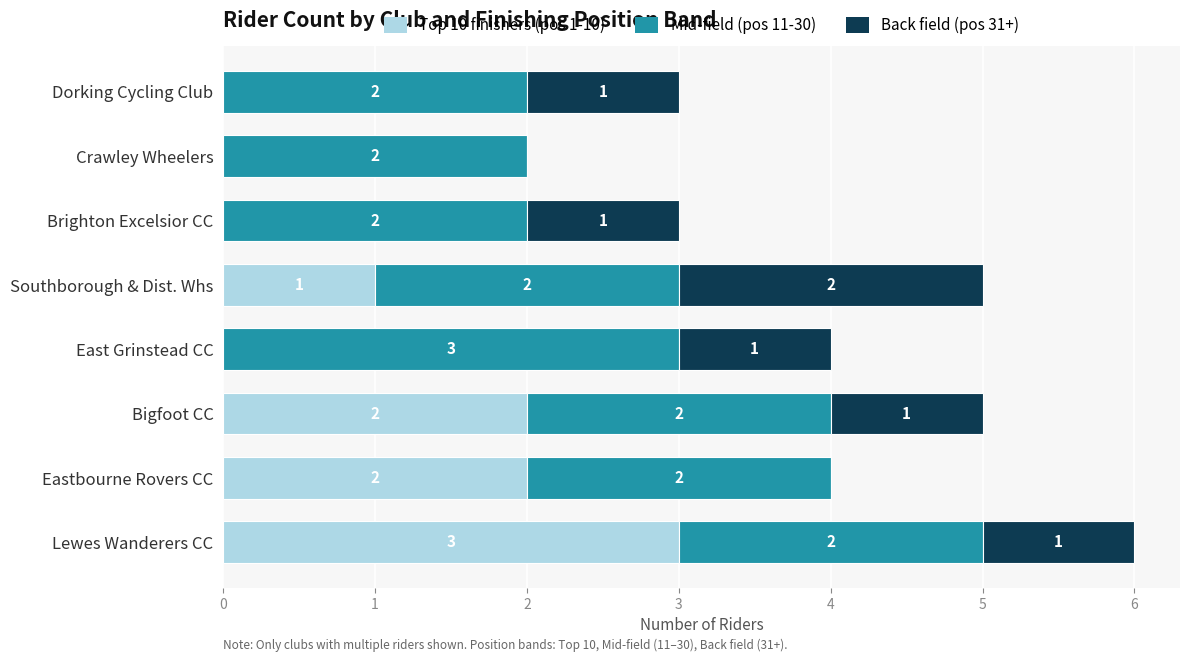

At which category is the sum across all series the highest?

Lewes Wanderers CC